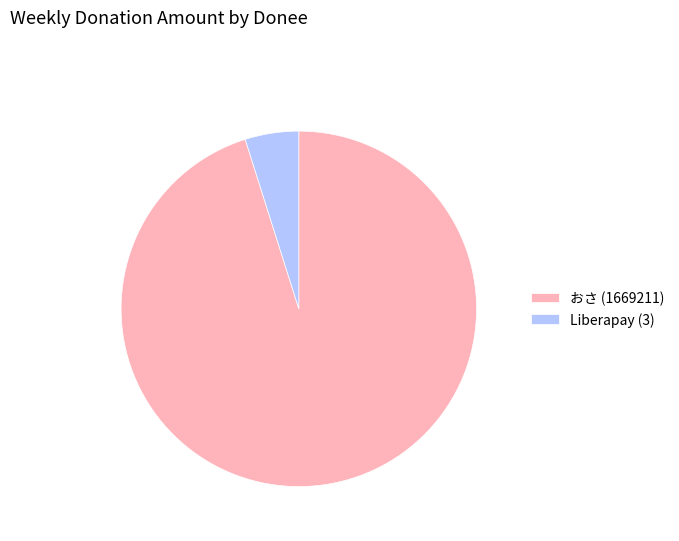

Which slice represents more than half of the pie?

おさ (1669211)